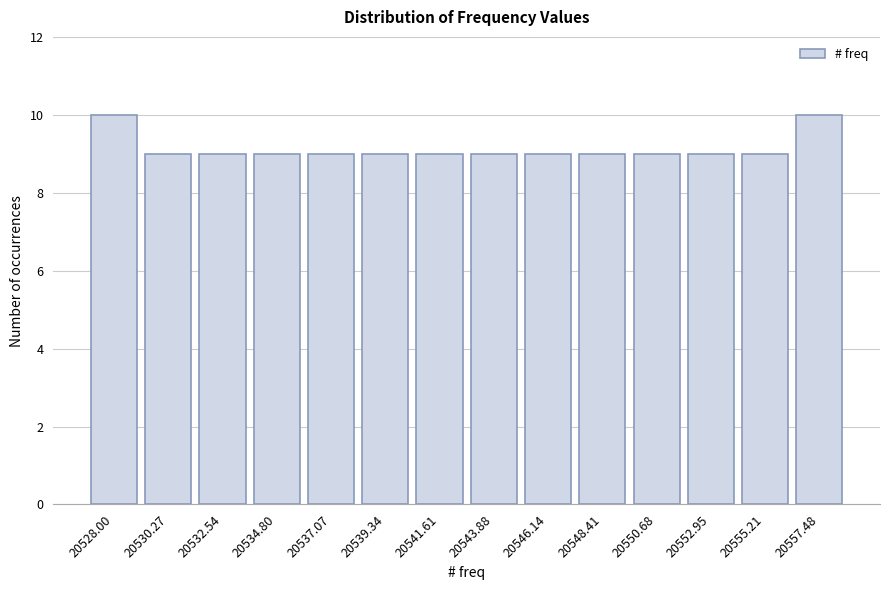

Reading left to right, extract all data points from this chart.

20528.00=10	20530.27=9	20532.54=9	20534.80=9	20537.07=9	20539.34=9	20541.61=9	20543.88=9	20546.14=9	20548.41=9	20550.68=9	20552.95=9	20555.21=9	20557.48=10